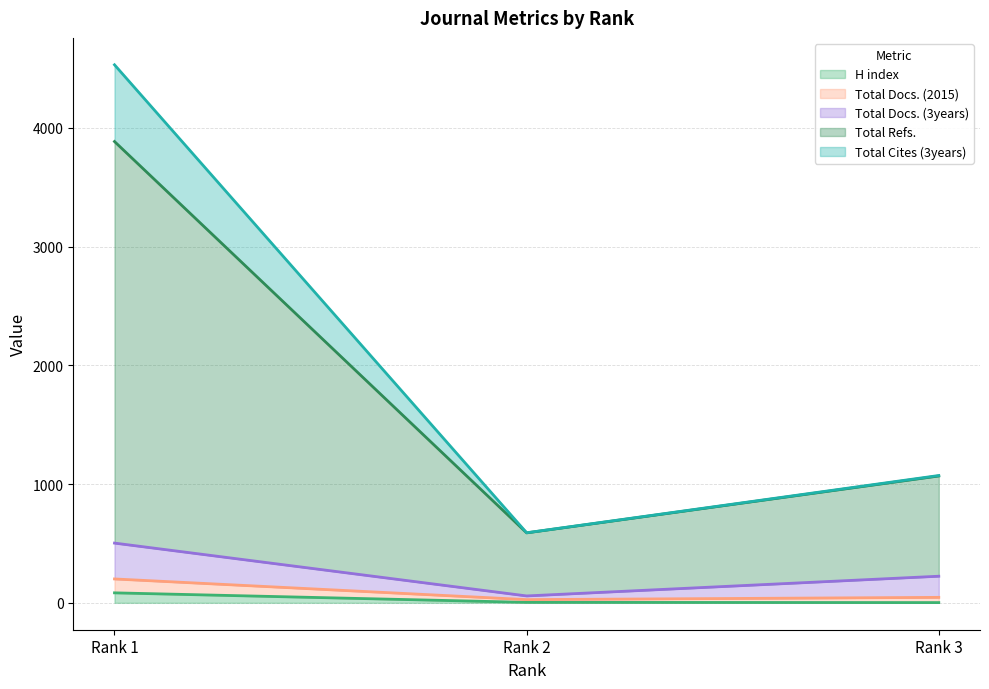

Does the chart have visible grid lines?

Yes